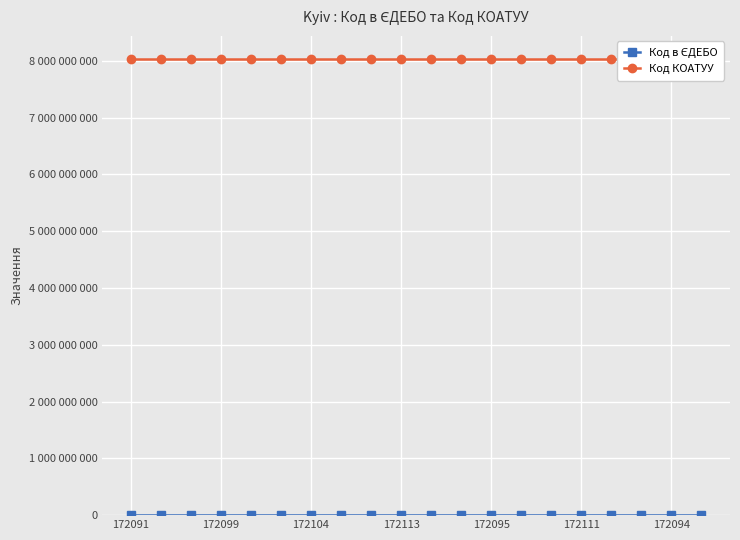

What position from the right is 16?

4